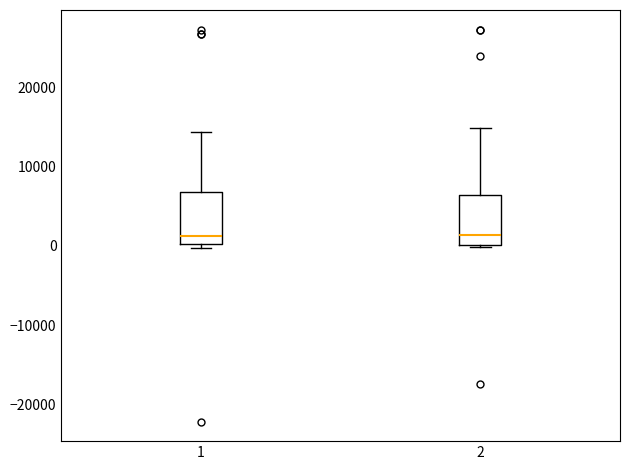

Where does the upper whisker of the box at x = 1 end on the y-axis? The values are not printed on the chart, so give them approximately, as read against the axis.

14000